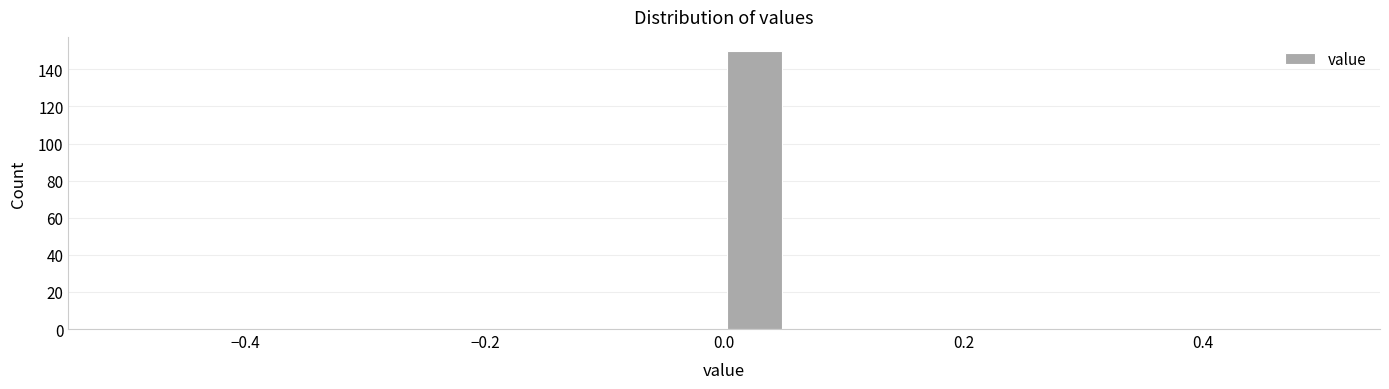

Read against the x-axis, roughly where is the centre of the tallest bar?

0.02